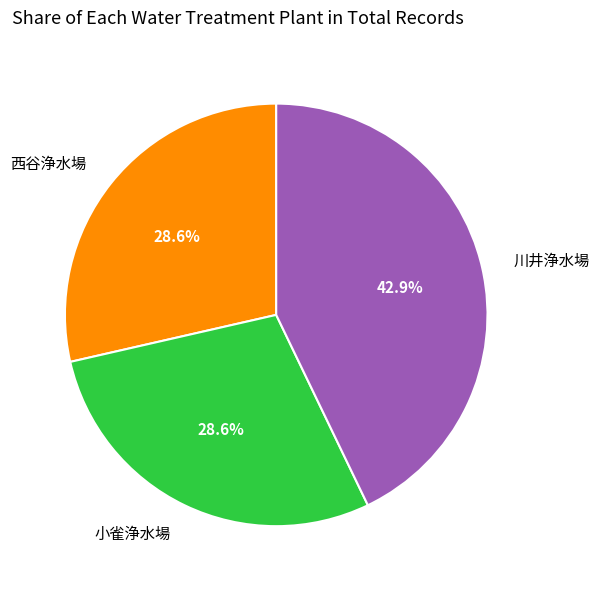

Does any single category account for the majority?

No